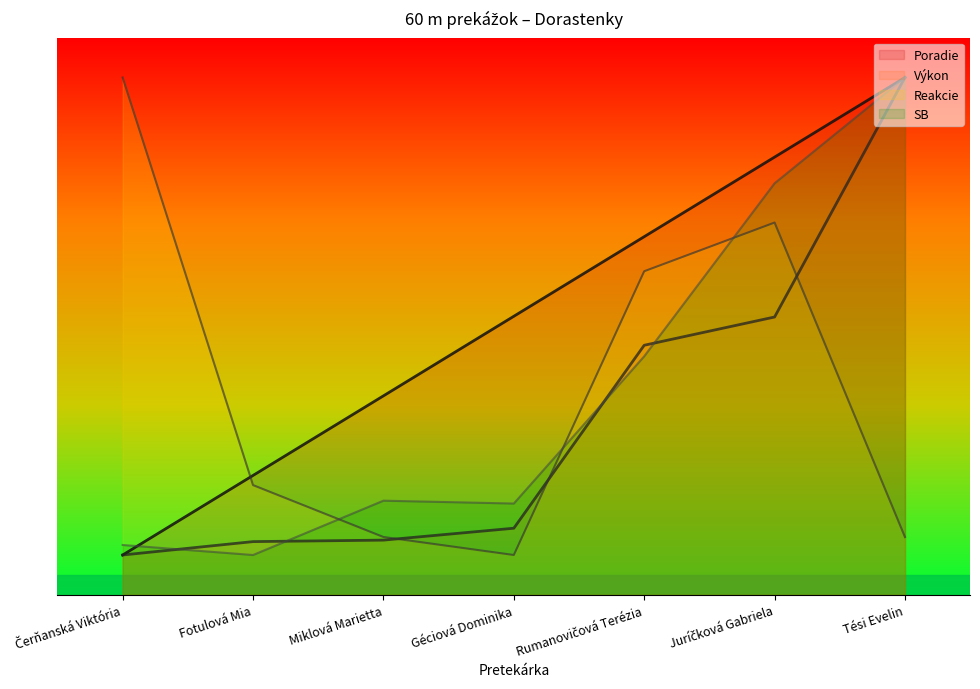

At how many categories does at least one series exceed 4?

6